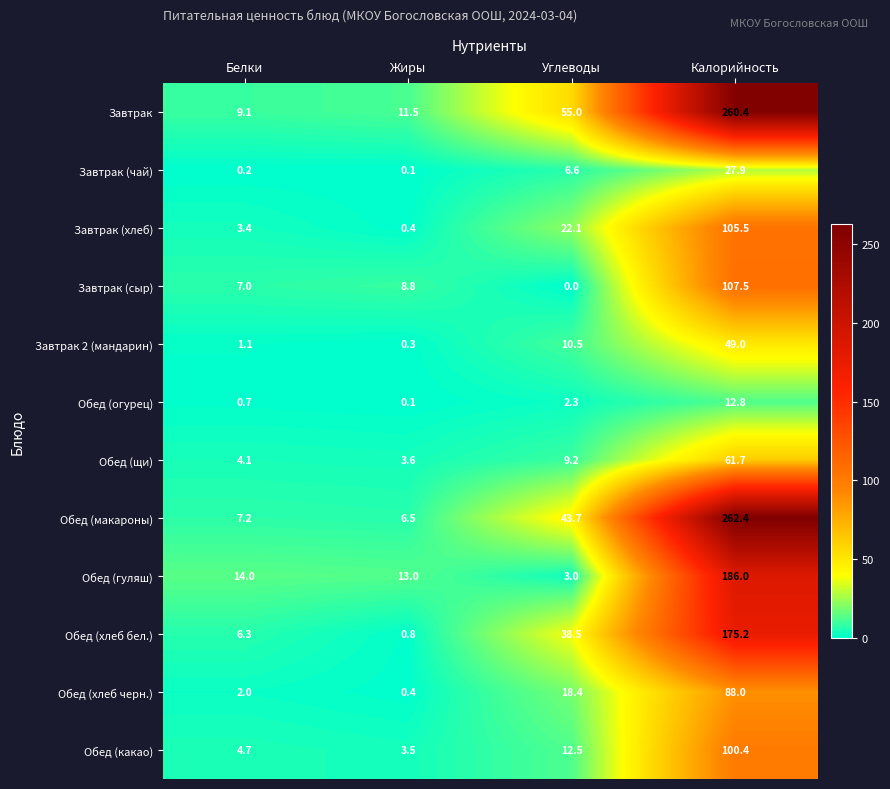

What is the total value across all series at Углеводы?

221.8